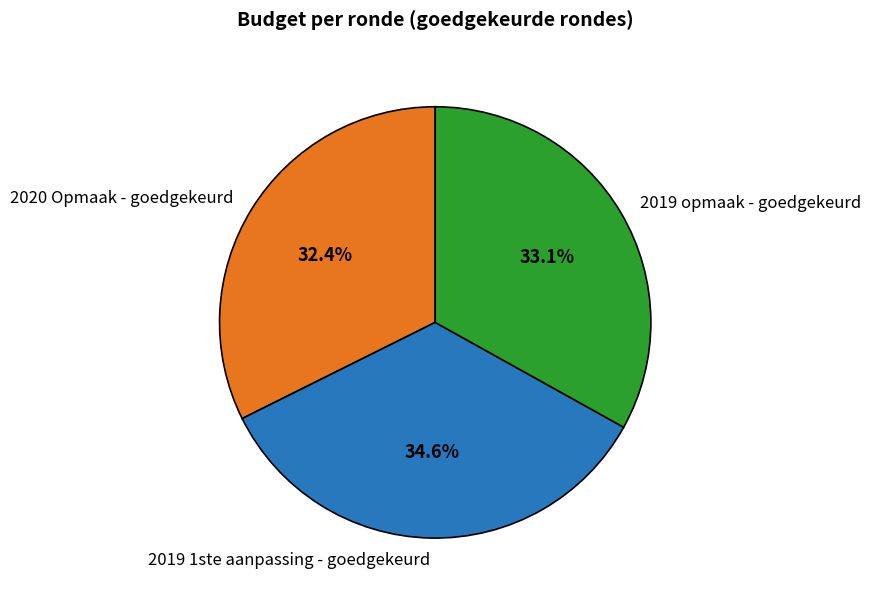

What is the total percentage of 2019 opmaak - goedgekeurd and 2019 1ste aanpassing - goedgekeurd?

67.6%